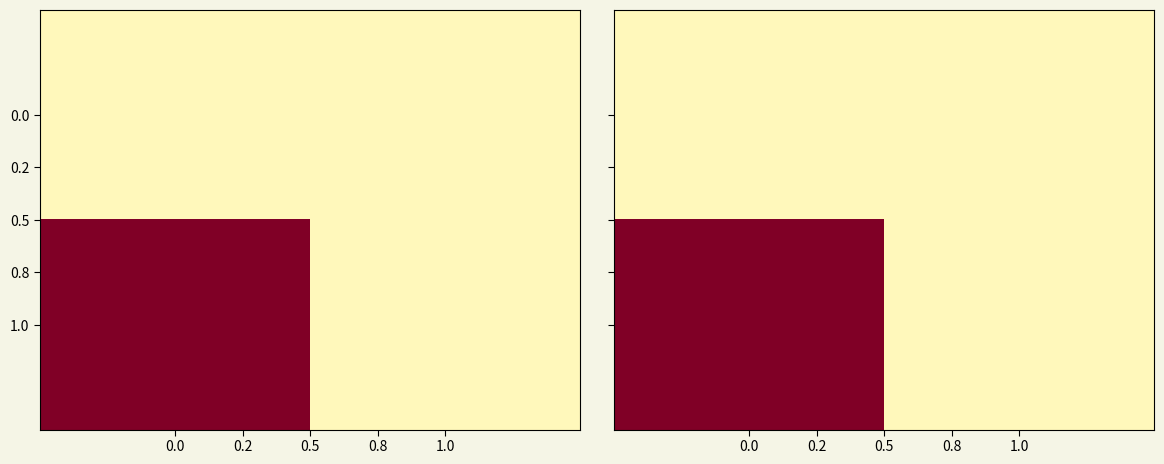

Between 1.0 and 0.0, which is larger?

1.0